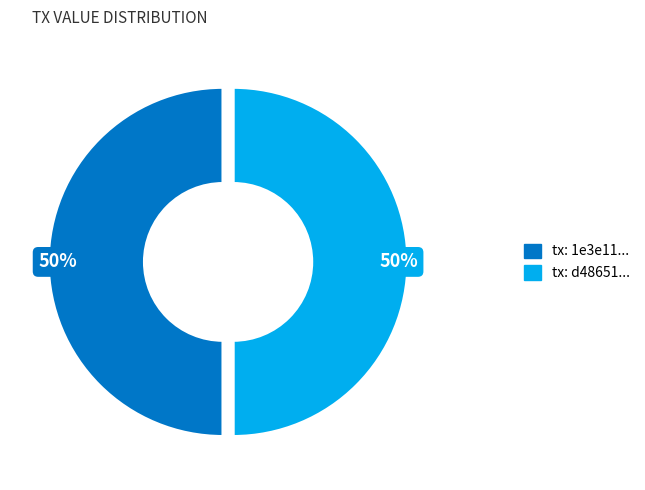

To the nearest percent, what is the average slice percentage?

50%